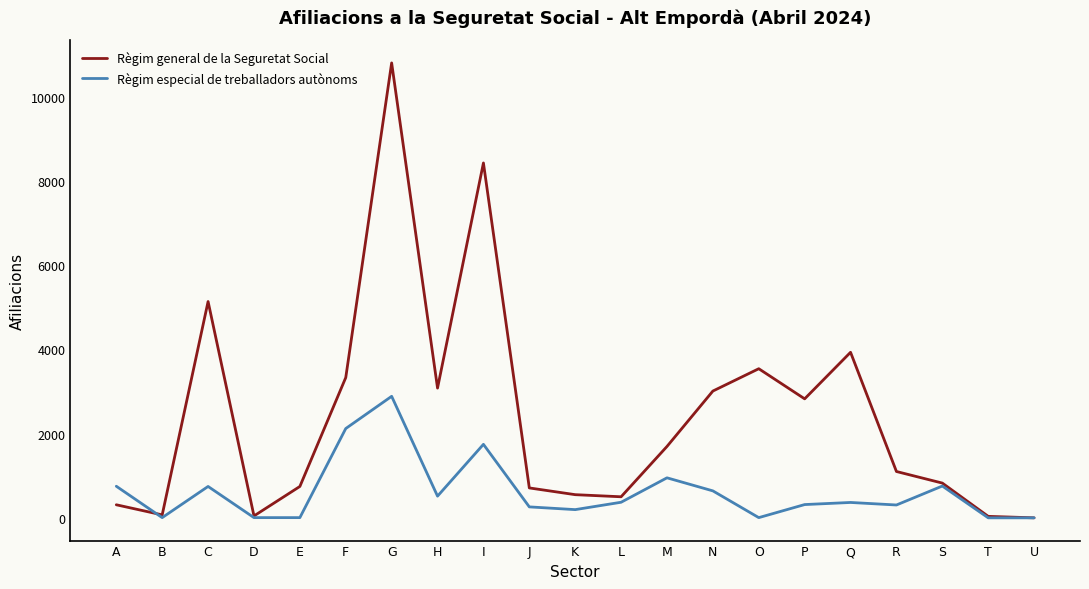

True or false: Règim general de la Seguretat Social has a value of 550 at K.

True